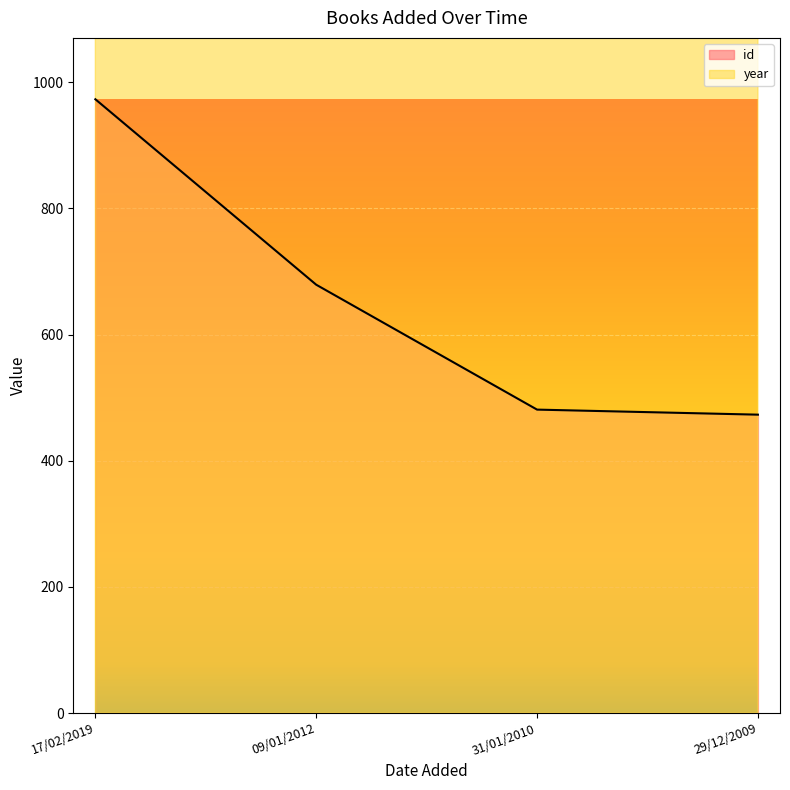

Reading left to right, transcribe all the data shown in this chart.

id: 17/02/2019=973	09/01/2012=679	31/01/2010=481	29/12/2009=473
year: 17/02/2019=2016	09/01/2012=2011	31/01/2010=2009	29/12/2009=2007